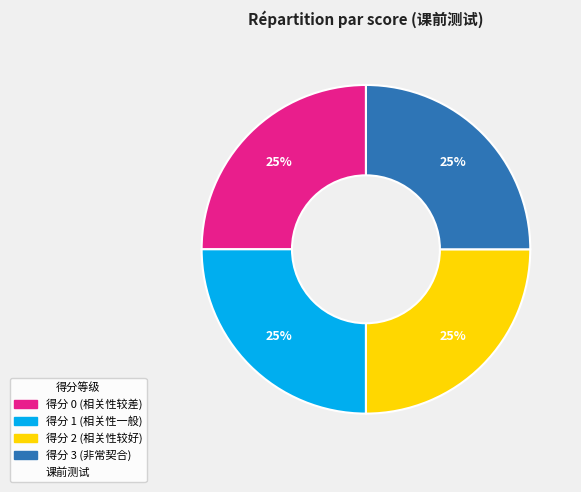

Is there any slice that represents more than half of the pie?

No